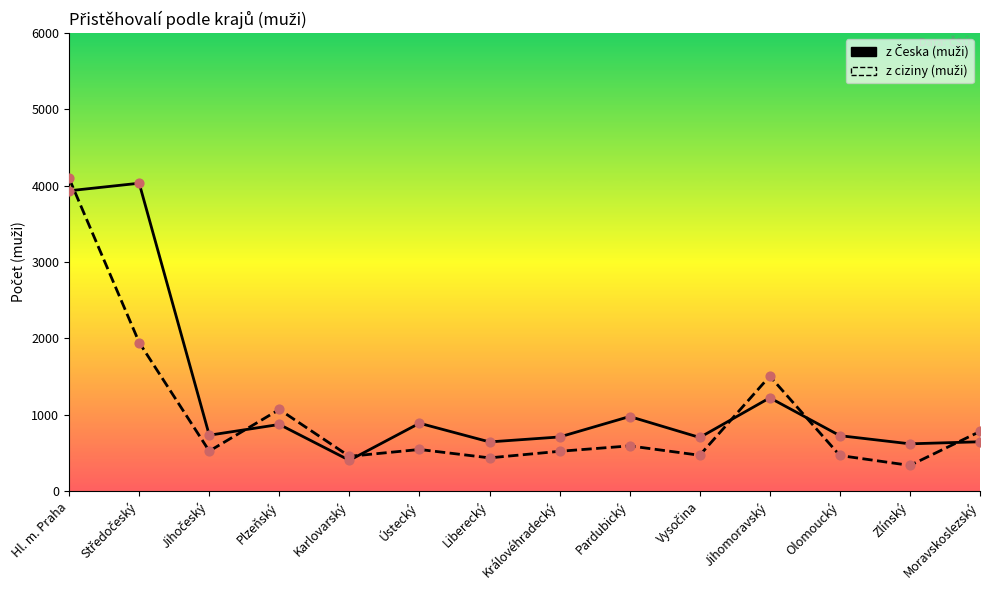

What are all the series names shown in the legend?

z Česka (muži), z ciziny (muži)